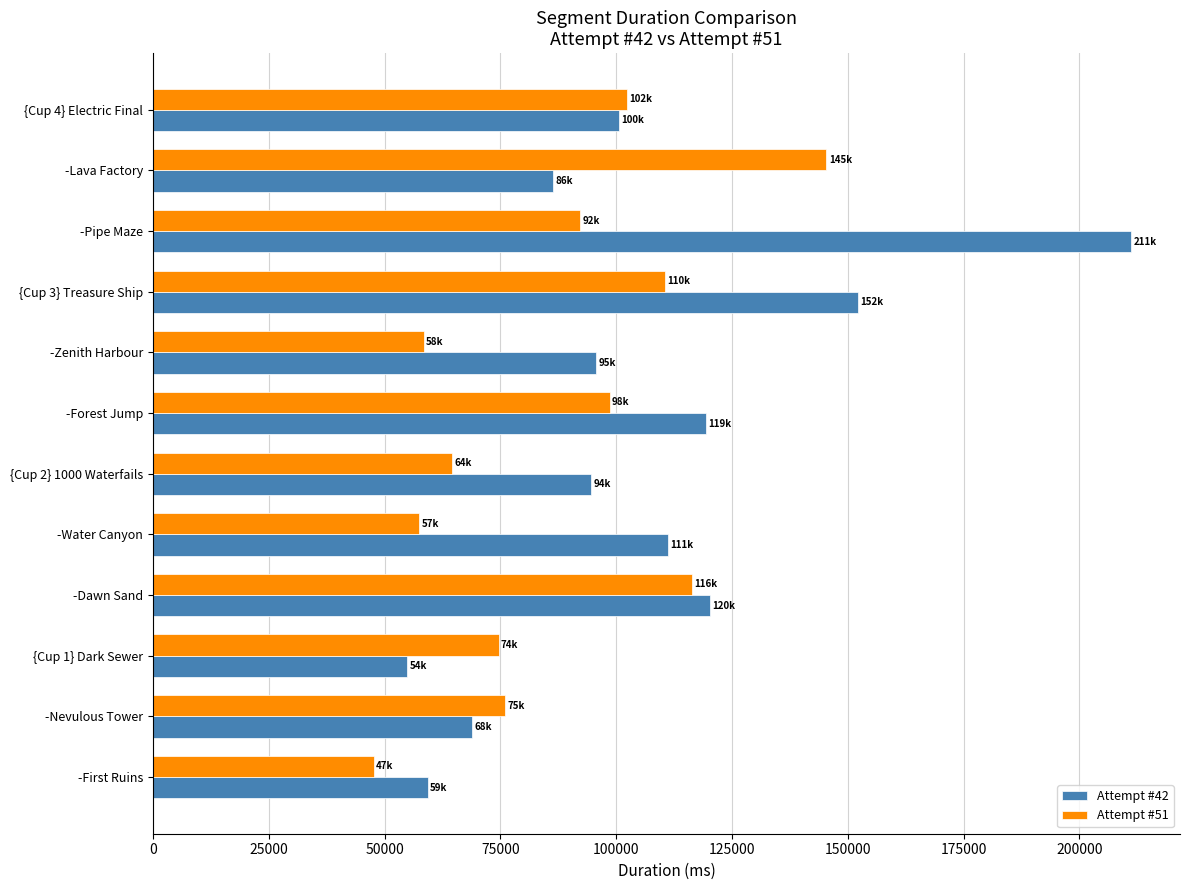

Which series has the largest total across all categories?

Attempt #42